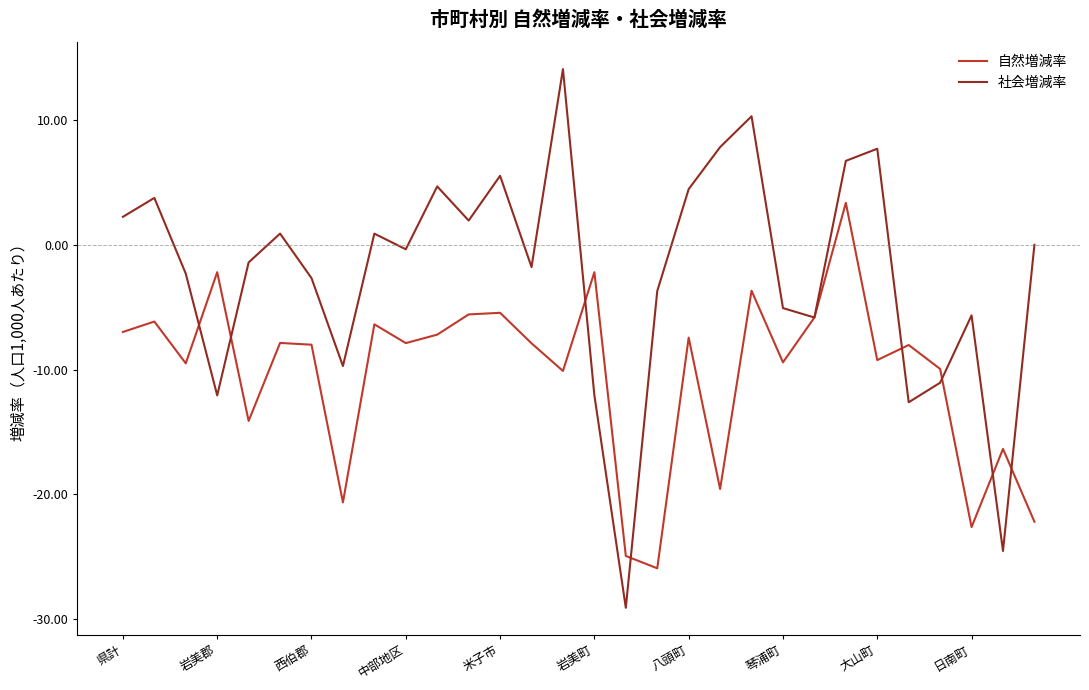

At how many categories does at least one series exceed 7?

4